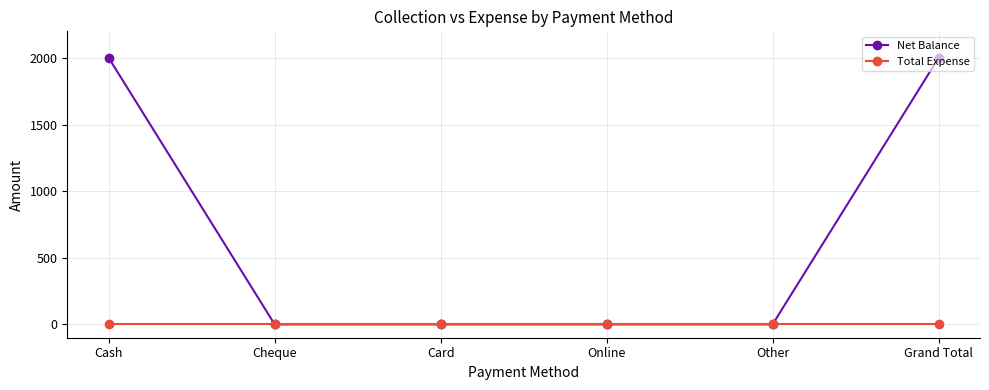

Count the number of data series in this chart.

2